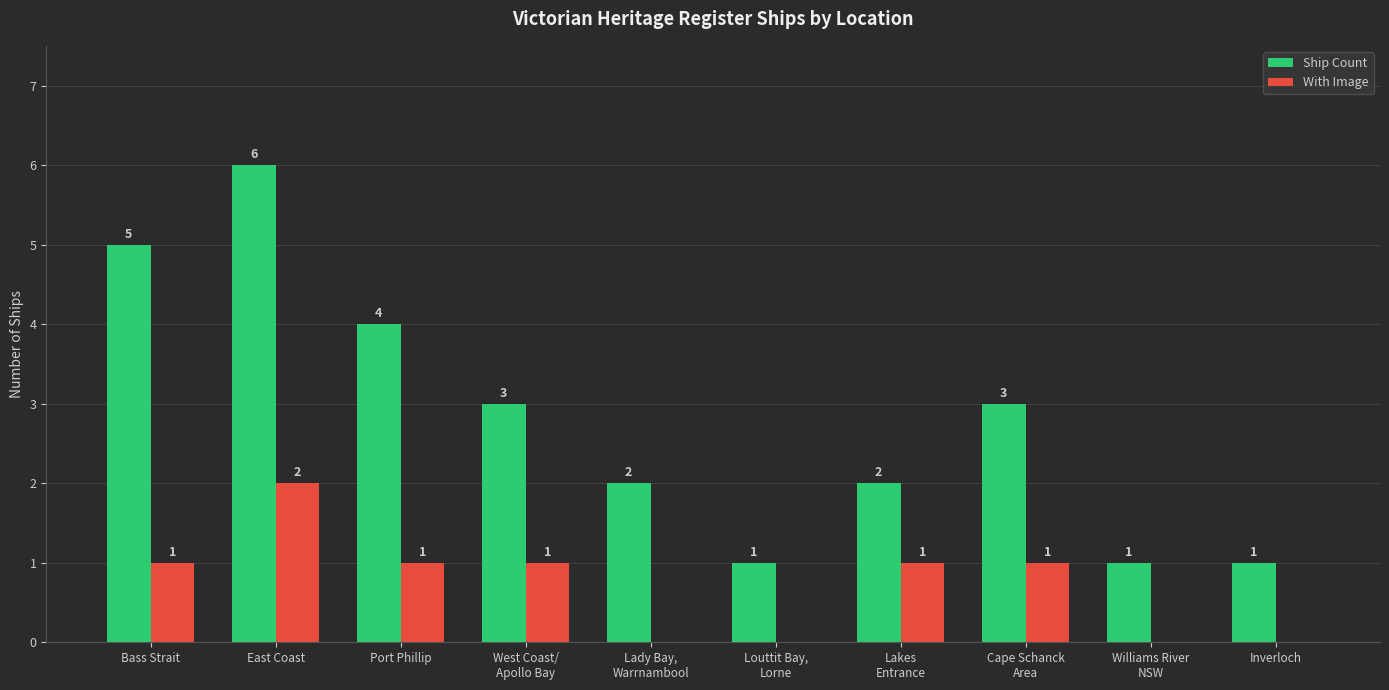

Reading right to left, transcribe all the data shown in this chart.

Ship Count: Inverloch=1	Williams River
NSW=1	Cape Schanck
Area=3	Lakes
Entrance=2	Louttit Bay,
Lorne=1	Lady Bay,
Warrnambool=2	West Coast/
Apollo Bay=3	Port Phillip=4	East Coast=6	Bass Strait=5
With Image: Inverloch=0	Williams River
NSW=0	Cape Schanck
Area=1	Lakes
Entrance=1	Louttit Bay,
Lorne=0	Lady Bay,
Warrnambool=0	West Coast/
Apollo Bay=1	Port Phillip=1	East Coast=2	Bass Strait=1